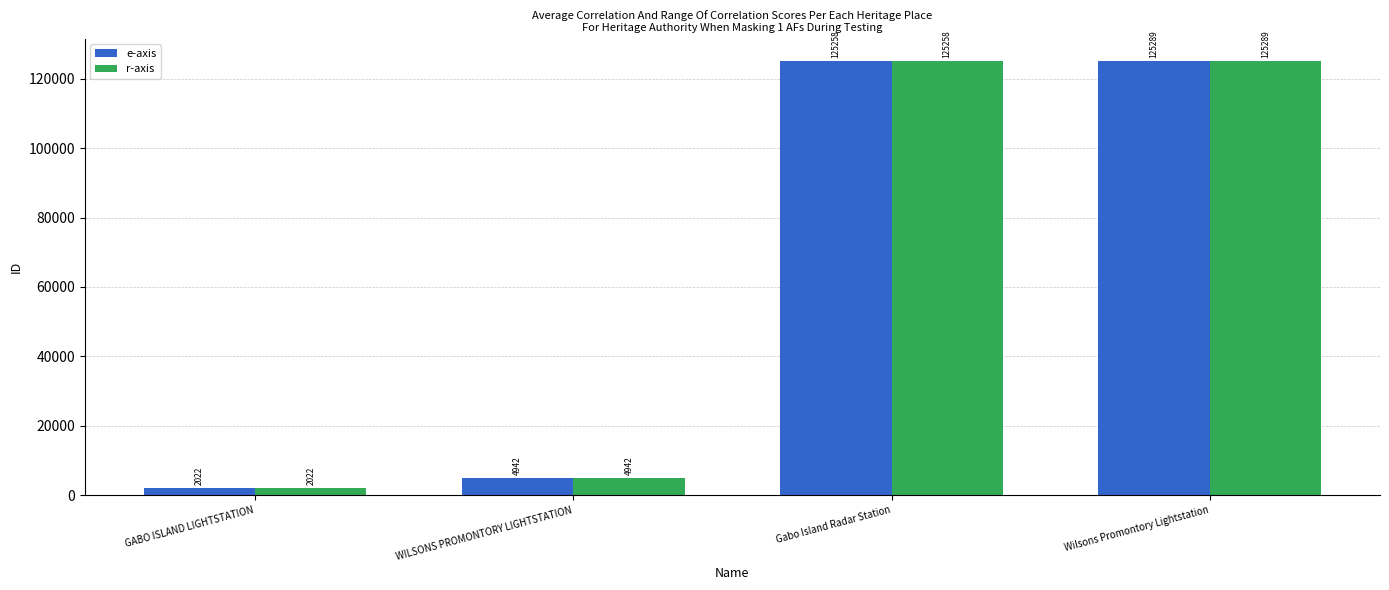

Is it true that r-axis equals 4942 at WILSONS PROMONTORY LIGHTSTATION?

True